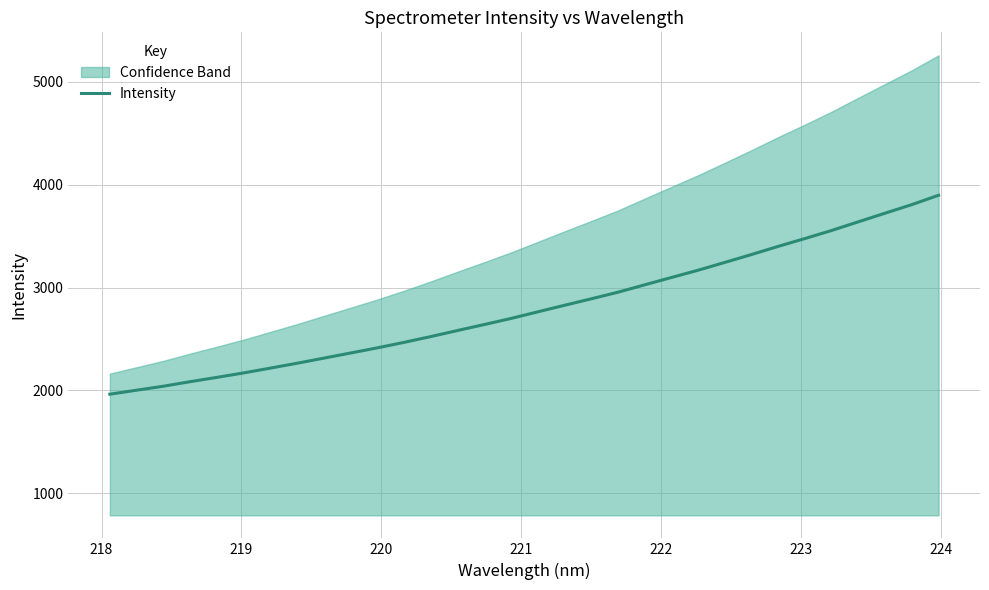

What is the highest value of the Intensity series?

3897.8